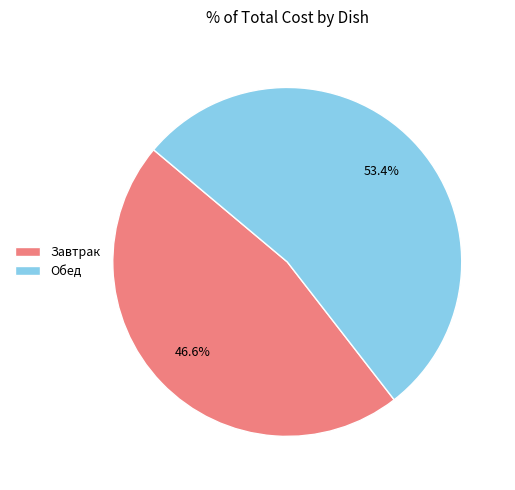

What percentage do Обед and Завтрак together represent?

100.0%